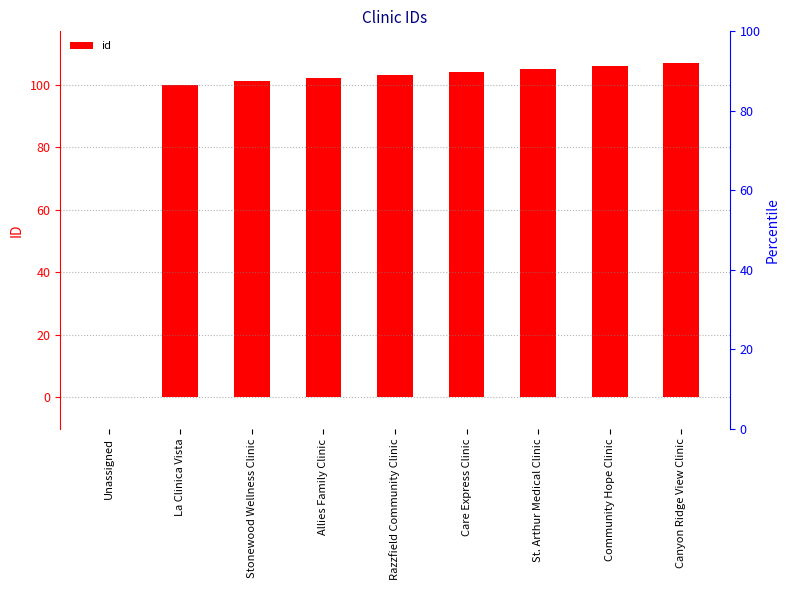

Rank the categories by value from lowest to highest.

Unassigned, La Clinica Vista, Stonewood Wellness Clinic, Allies Family Clinic, Razzfield Community Clinic, Care Express Clinic, St. Arthur Medical Clinic, Community Hope Clinic, Canyon Ridge View Clinic